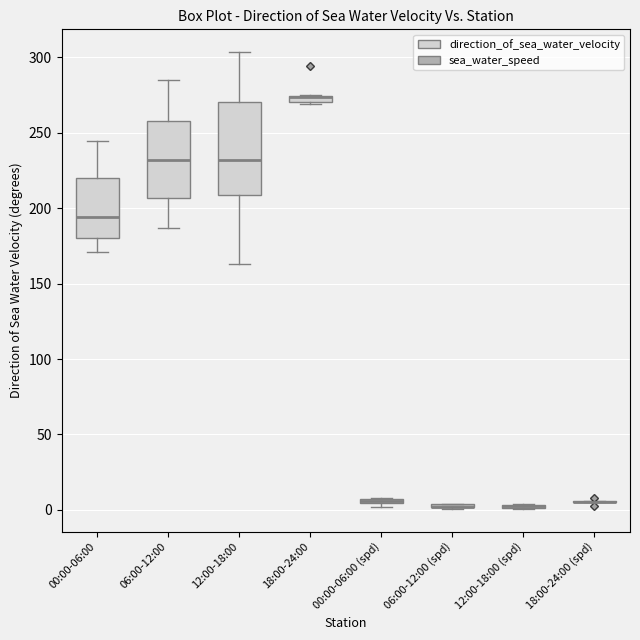

Where does the lower whisker of the box for 00:00-06:00 end on the y-axis? The values are not printed on the chart, so give them approximately, as read against the axis.

170